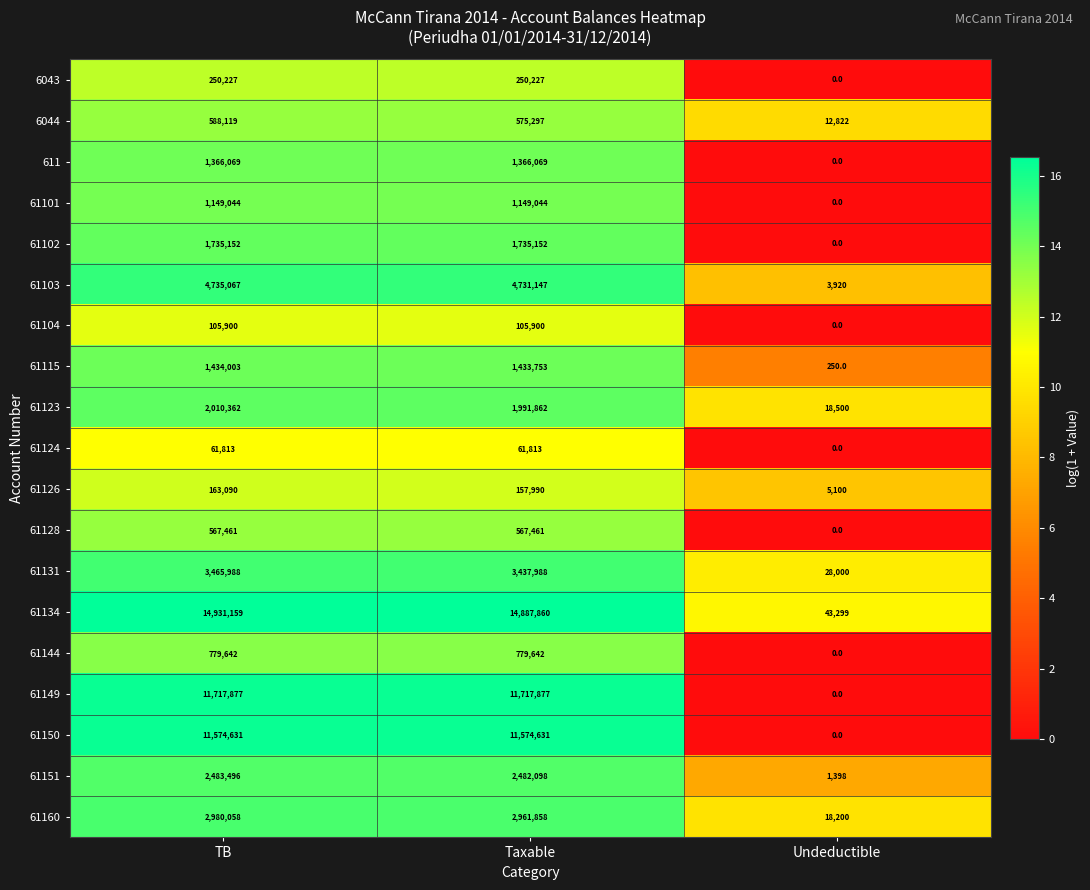

What value does the 61160 series have at Taxable, to the nearest 100?

2961900